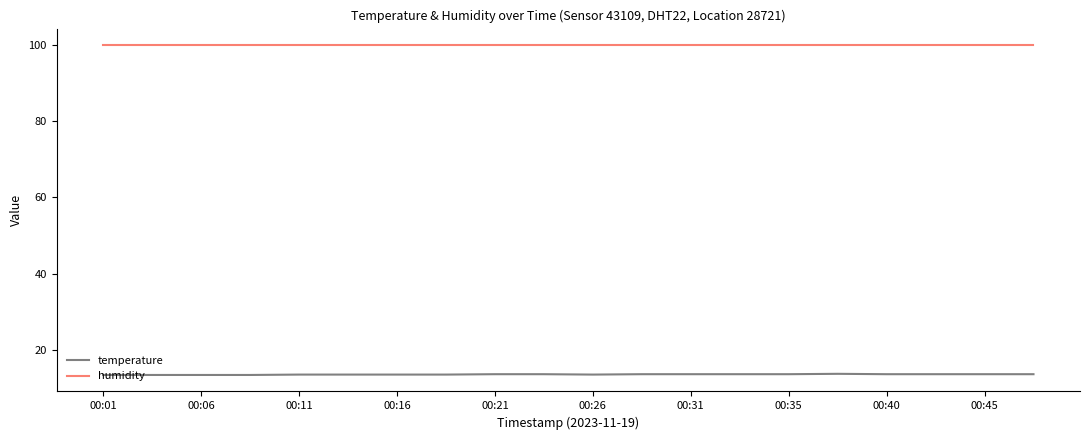

How many categories are shown in the chart?

20